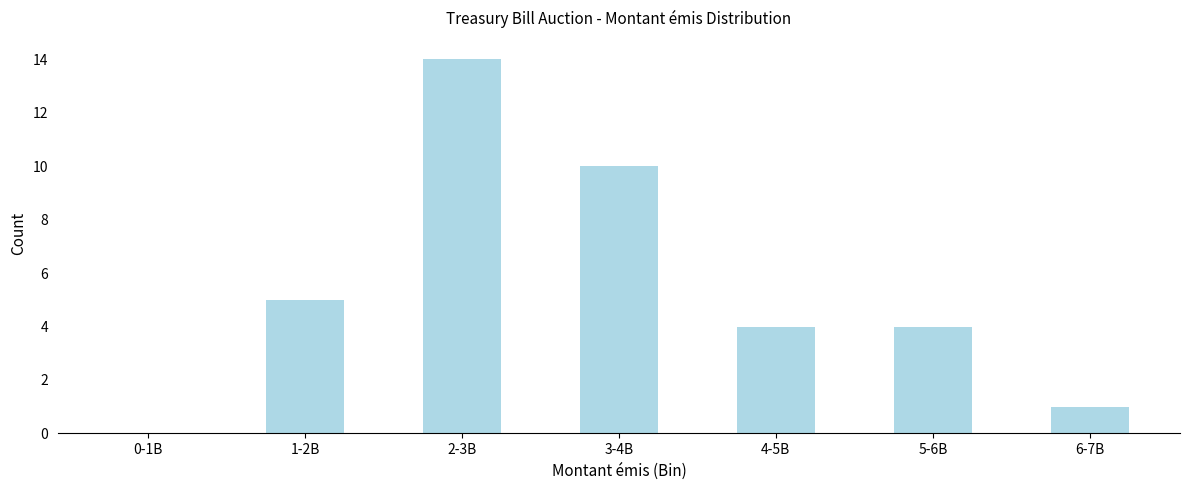

Reading left to right, what are all the values shown in this chart?

0-1B=0	1-2B=5	2-3B=14	3-4B=10	4-5B=4	5-6B=4	6-7B=1